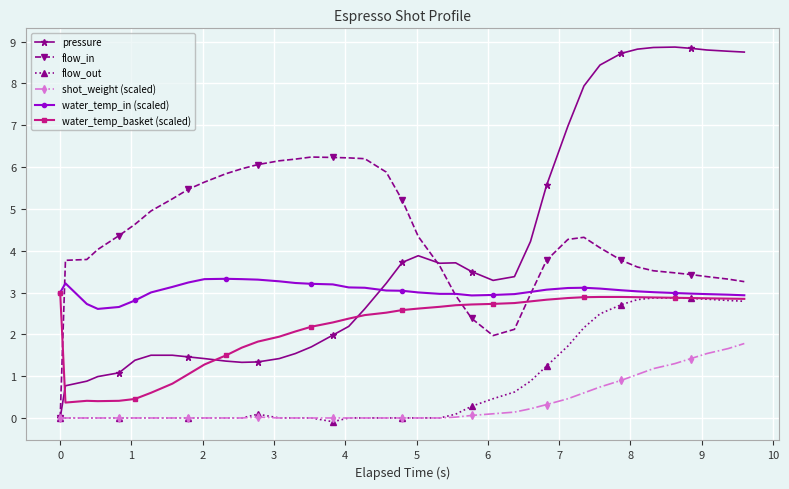

Rank the series by their maximum value, from lowest to highest.

shot_weight (scaled), flow_out, water_temp_basket (scaled), water_temp_in (scaled), flow_in, pressure